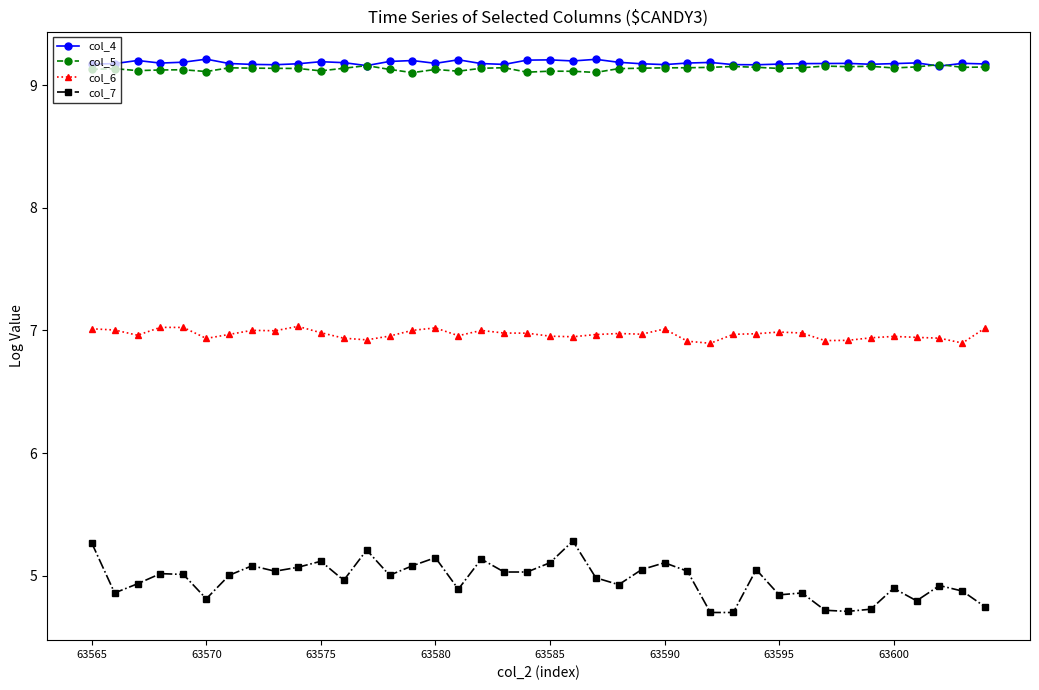

True or false: col_7 has more than 2 points higher than both neighbors.

True